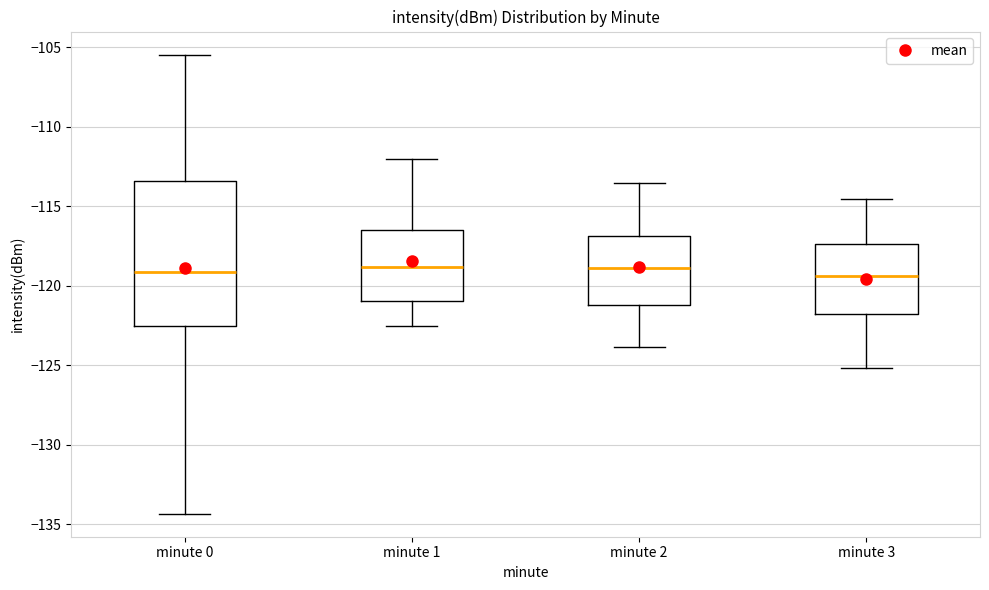

Which box is the tallest, from its lower edge to its upper edge?

minute 0